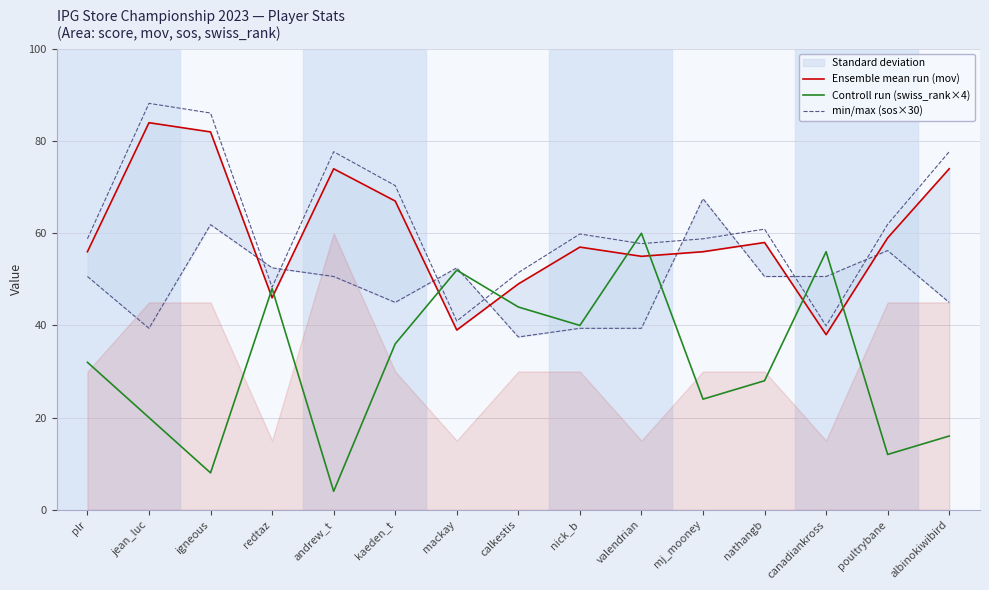

What is the spread (max minus min) of values at poultrybane?

47.0